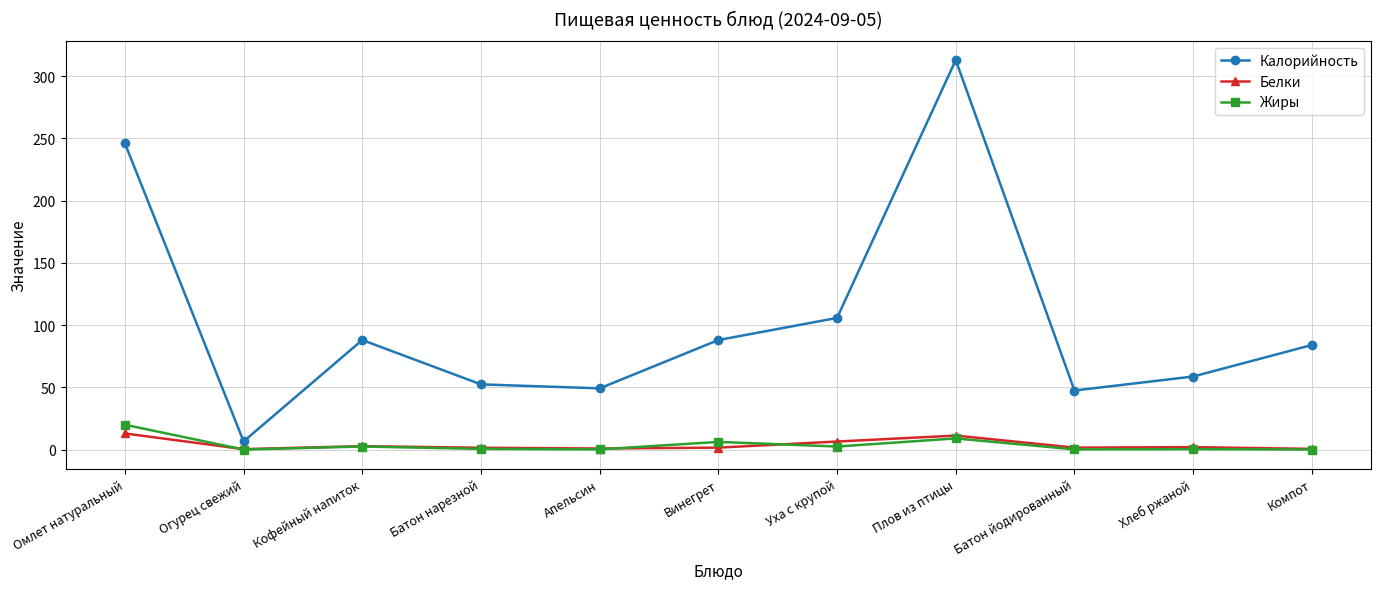

What is the label of the 10th point from the left?

Хлеб ржаной